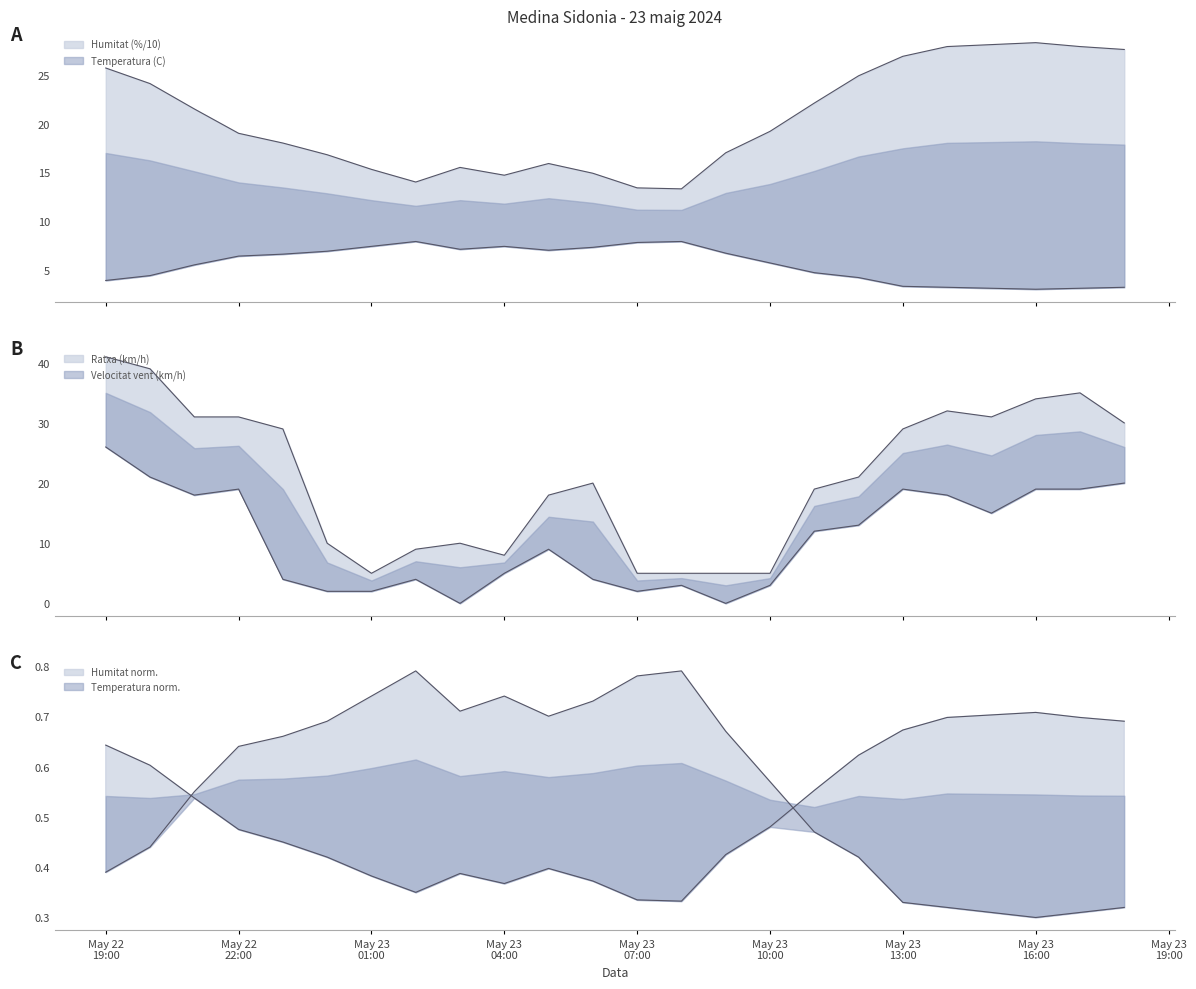

Between 22/05 22:00 and 23/05 10:00, which is larger?

23/05 10:00